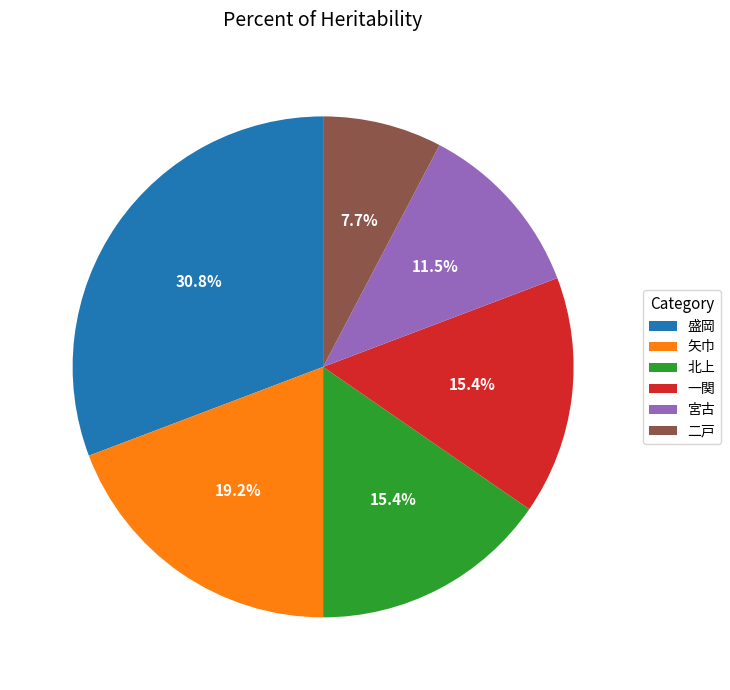

To the nearest percent, what percentage of the pie is 矢巾?

19%